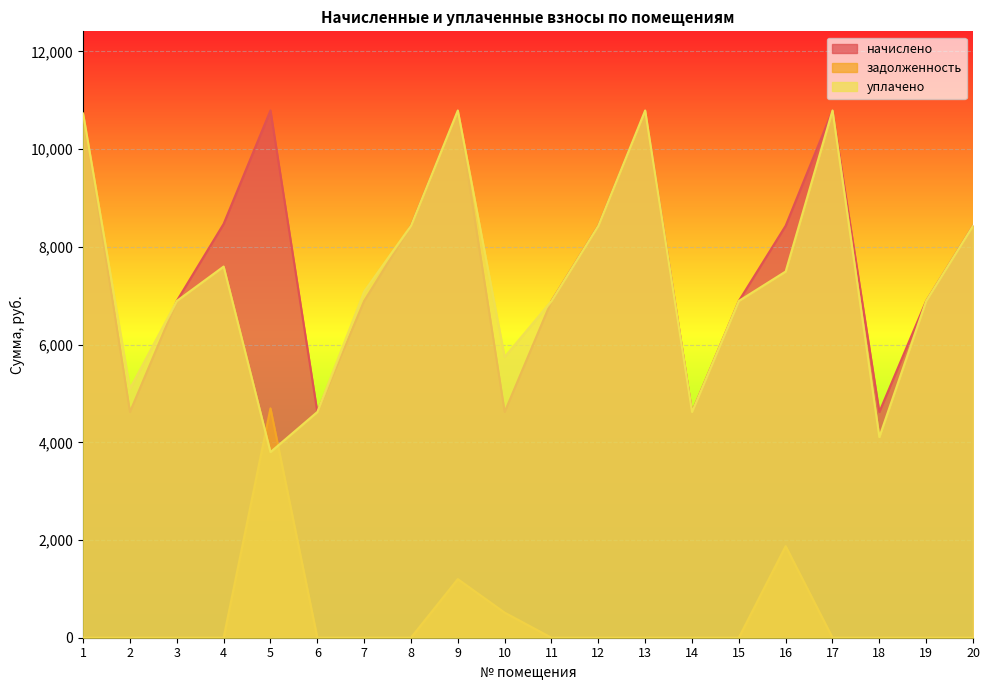

How many interior local valleys does the уплачено series have?

5